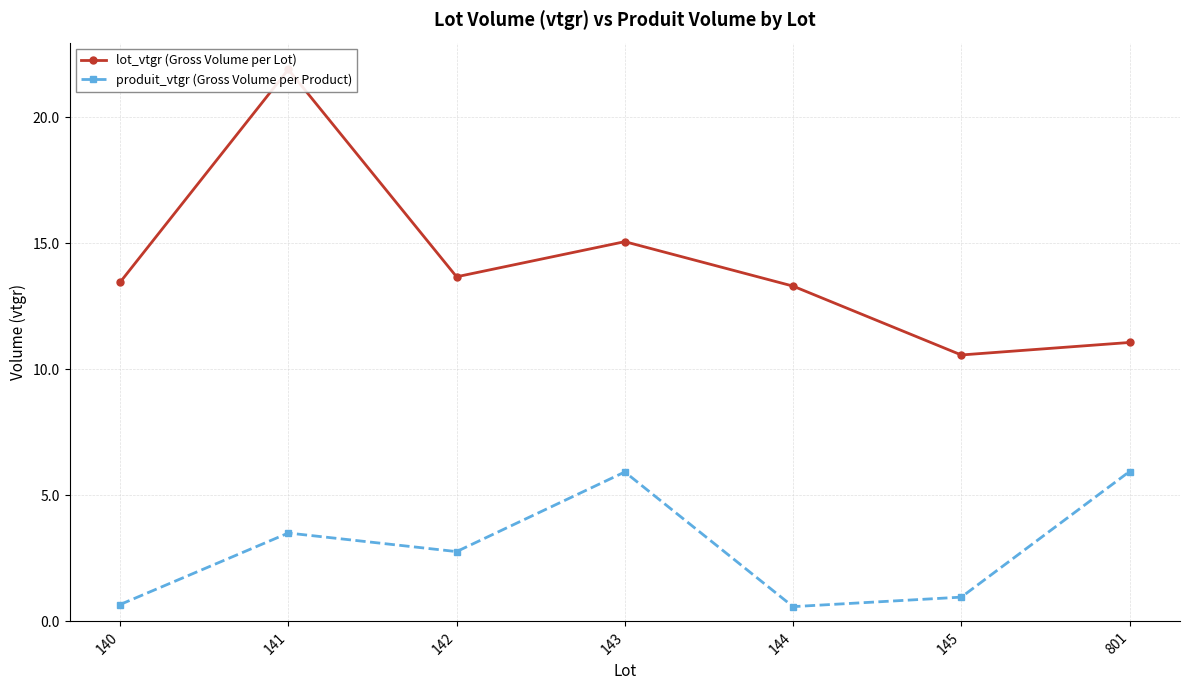

What is the value of the lot_vtgr (Gross Volume per Lot) point at the 3rd from the left?

13.7